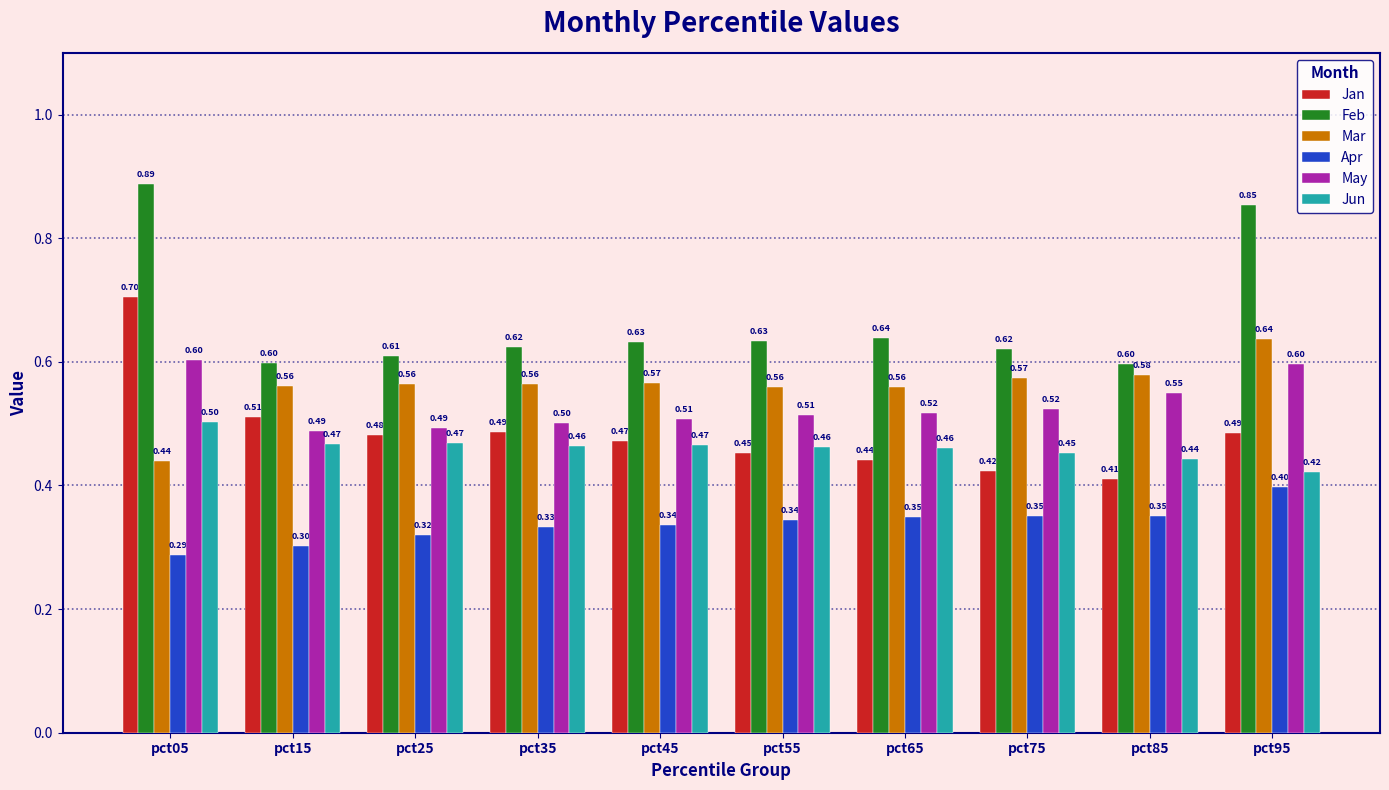

Which series changed the most between pct45 and pct75?

Jan